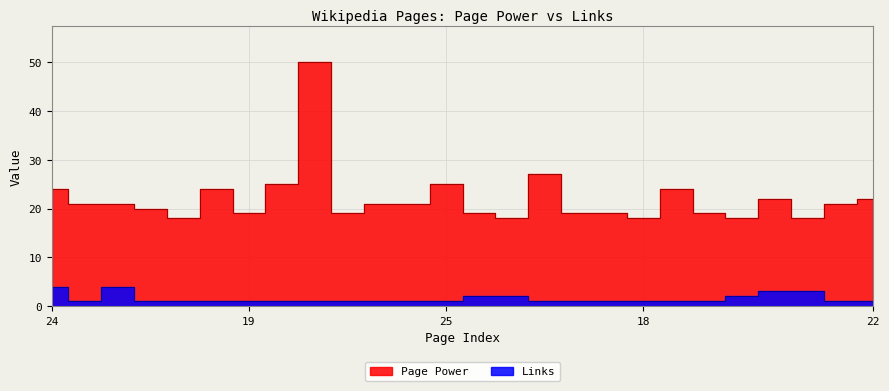

Is it true that Page Power equals 28 at 19?

False